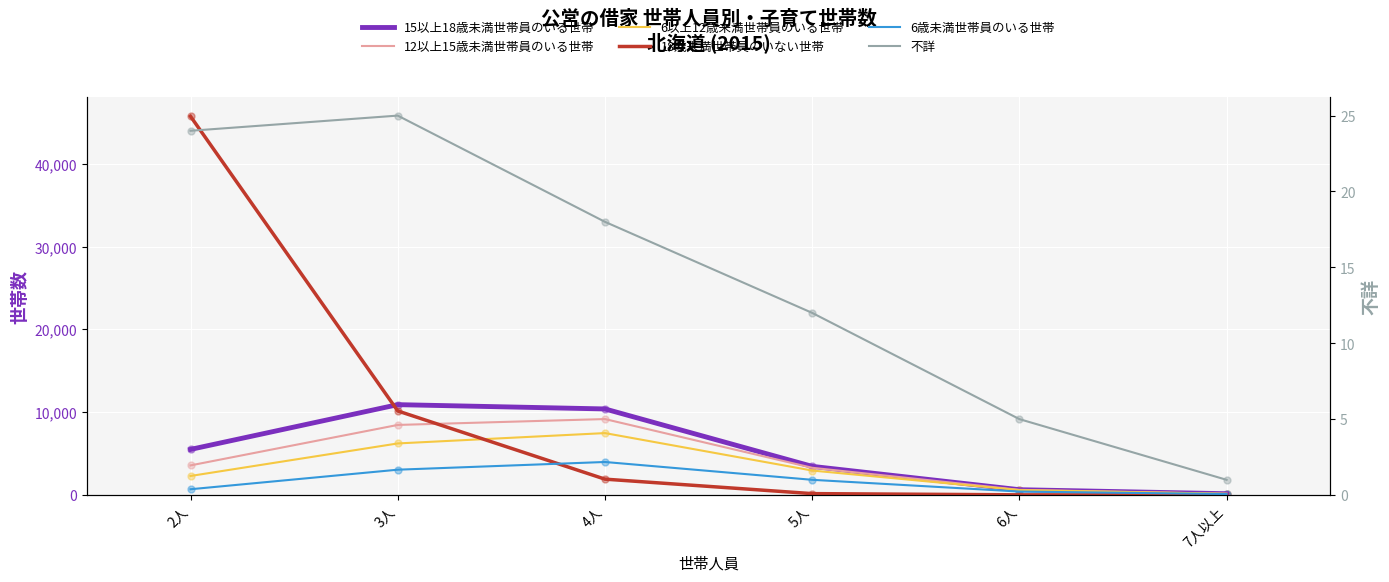

At how many categories does at least one series exceed 42077?

1